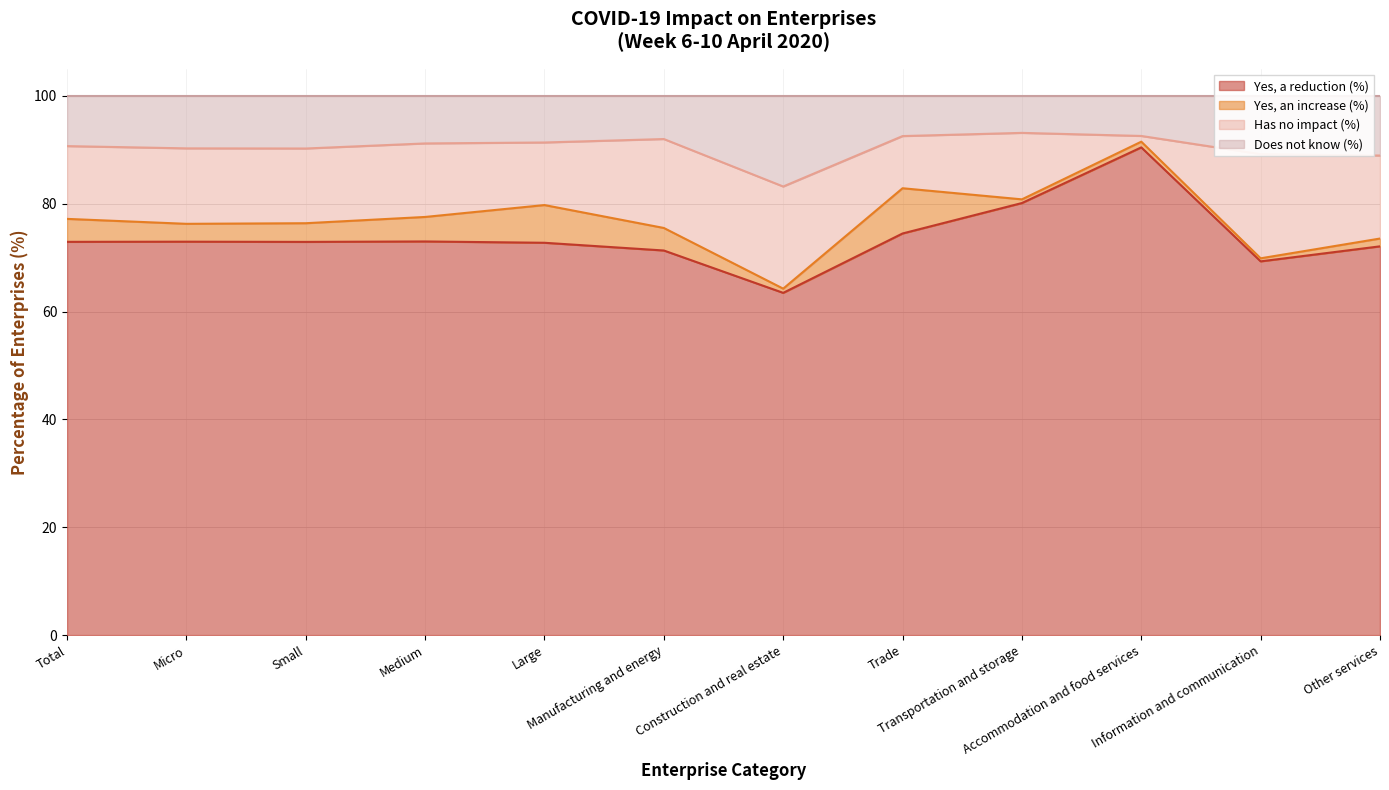

What is the highest value of the Yes, a reduction (%) series?

90.5